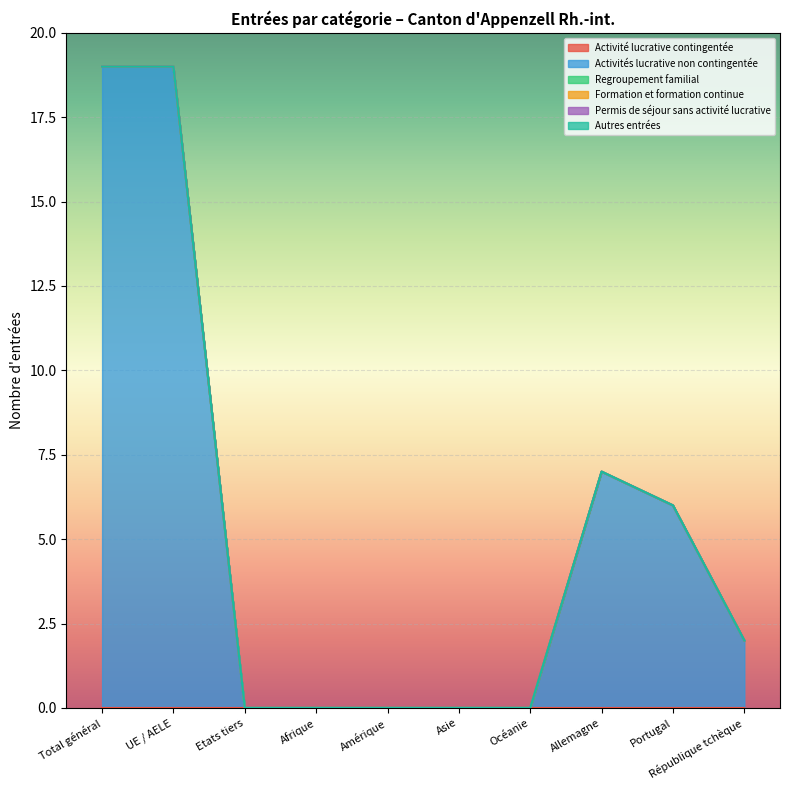

What is the label of the 1st point from the right?

République tchèque